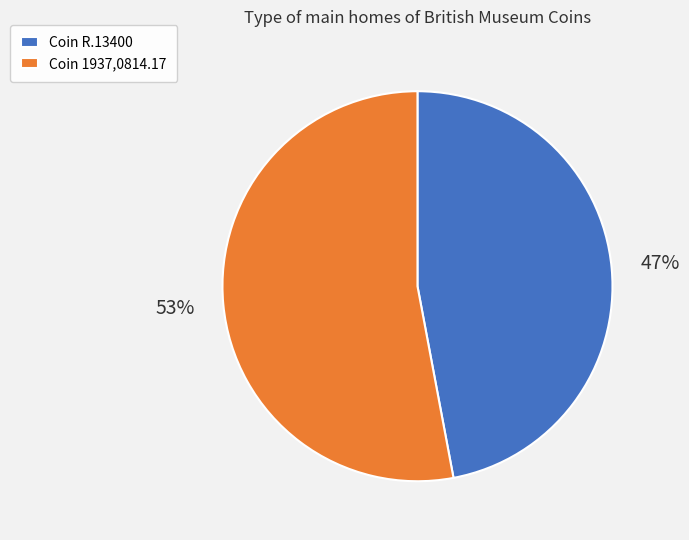

The Coin R.13400 slice represents 62% of the pie. True or false?

False